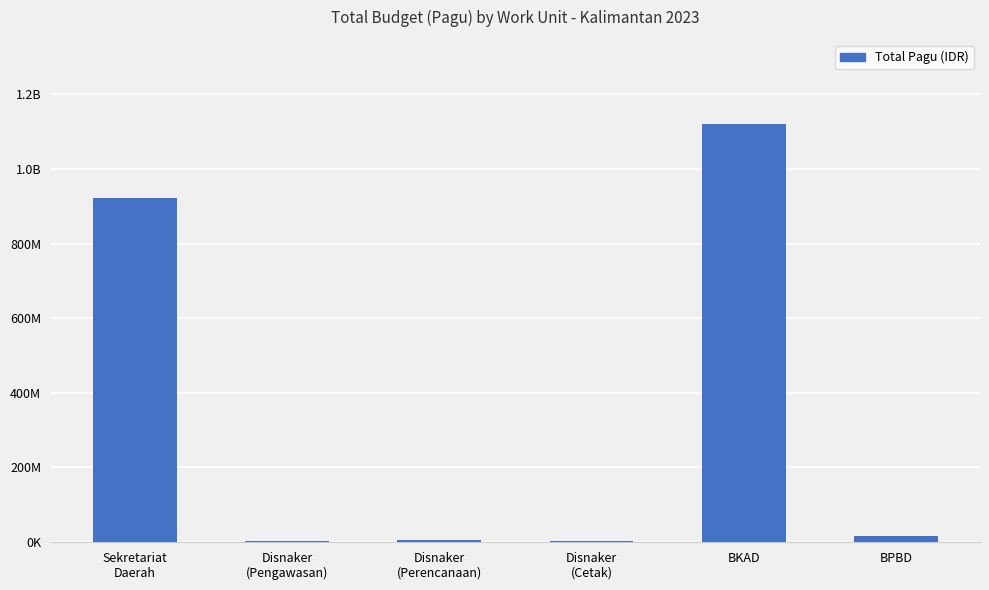

Are the bars horizontal?

No